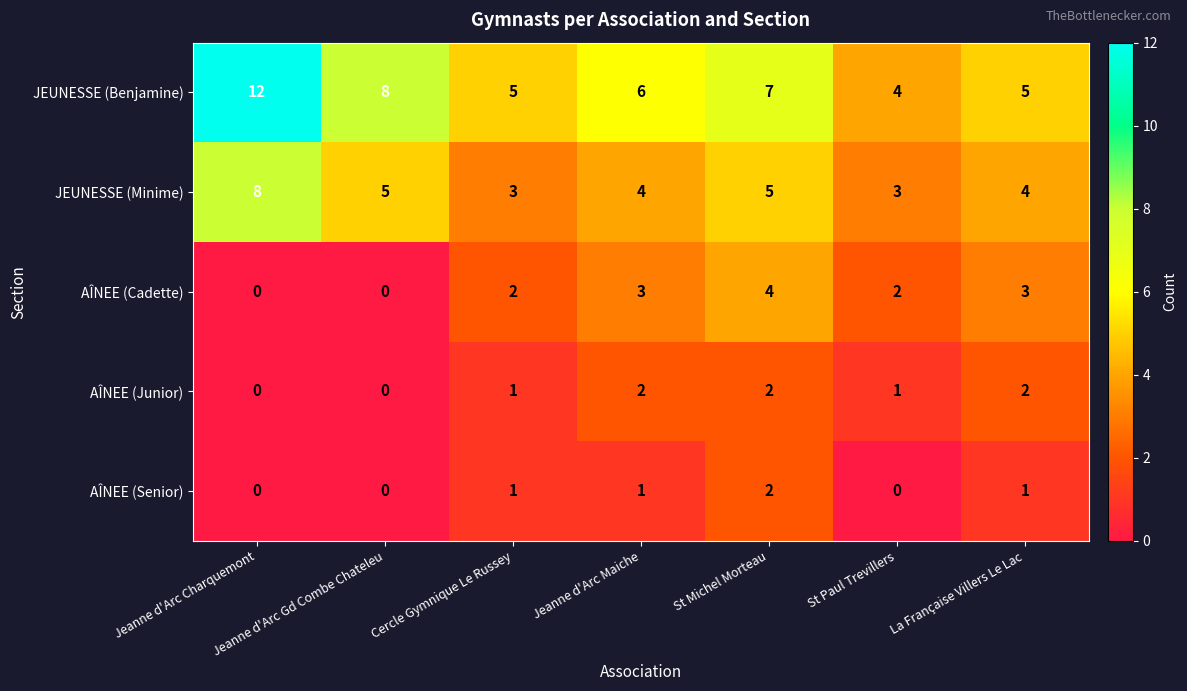

Rank the series at Jeanne d'Arc Maiche from highest to lowest value.

JEUNESSE (Benjamine), JEUNESSE (Minime), AÎNEE (Cadette), AÎNEE (Junior), AÎNEE (Senior)